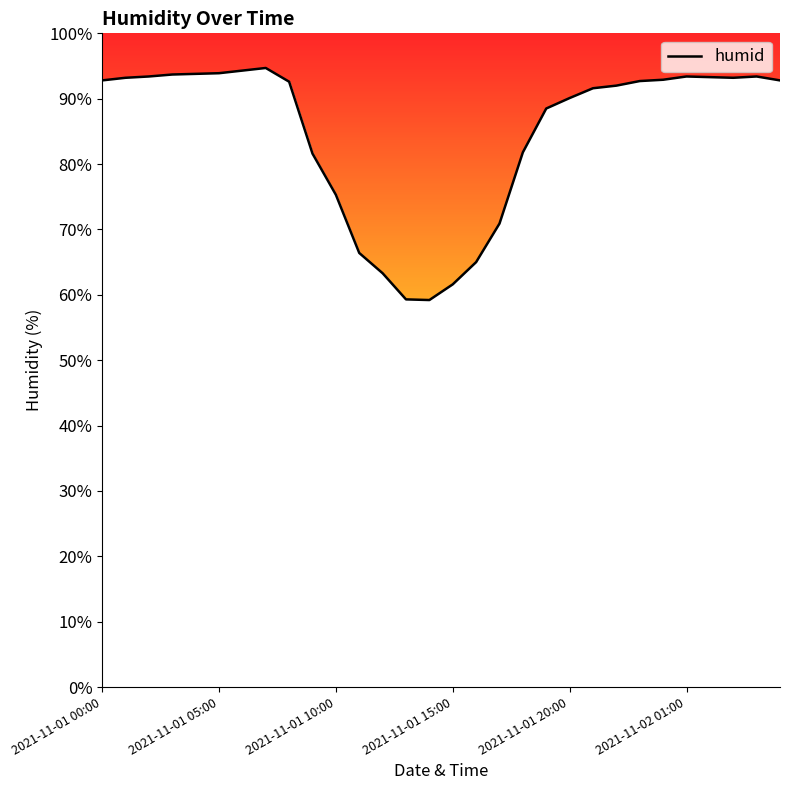

Does the chart have visible grid lines?

No